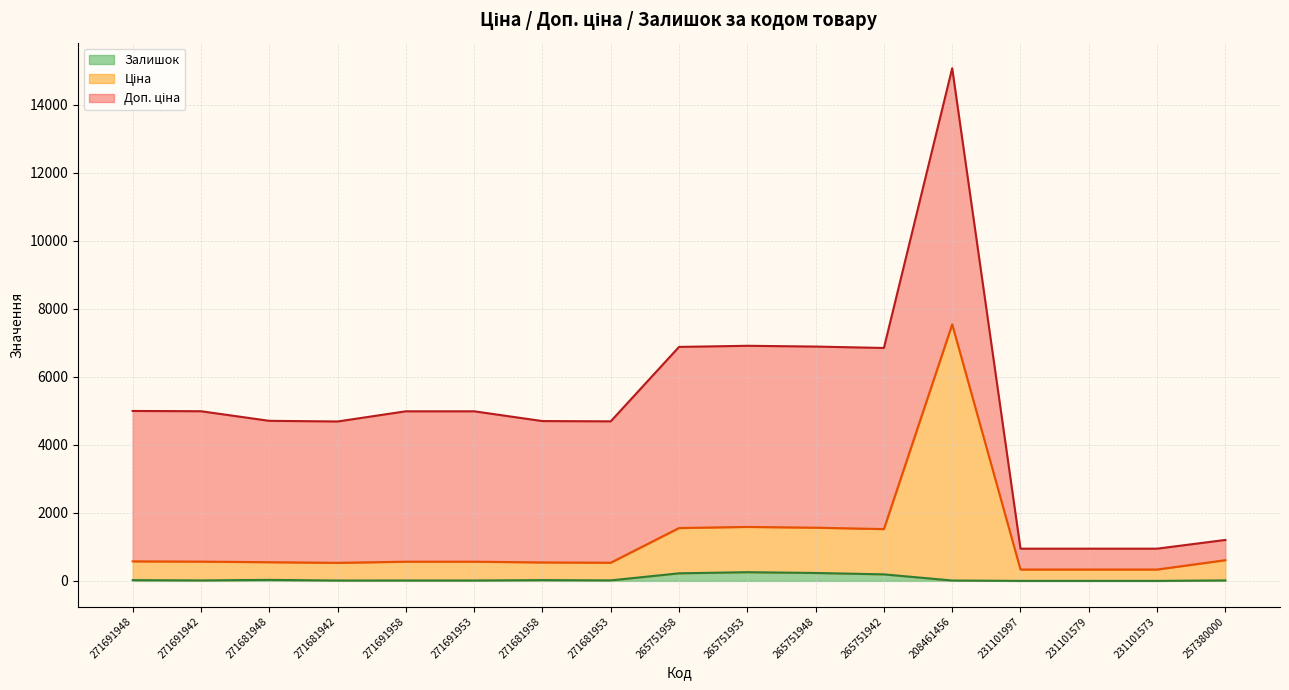

In Залишок, how many points are higher than both neighbors (excluding endpoints)?

3